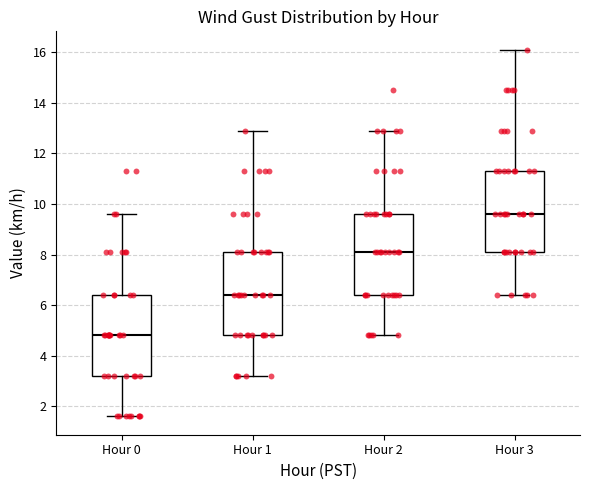

Reading left to right, read every box against the y-axis: the position of its median line, the range the box covers, and the ends of its whiskers. The values are not printed on the chart, so give them approximately, as read against the axis.

Hour 0: median 4.8, box 3.2 to 6.4, whiskers 1.6 to 9.6
Hour 1: median 6.4, box 4.8 to 8.2, whiskers 3.2 to 13.0
Hour 2: median 8.2, box 6.4 to 9.6, whiskers 4.8 to 13.0
Hour 3: median 9.6, box 8.2 to 11.4, whiskers 6.4 to 16.2